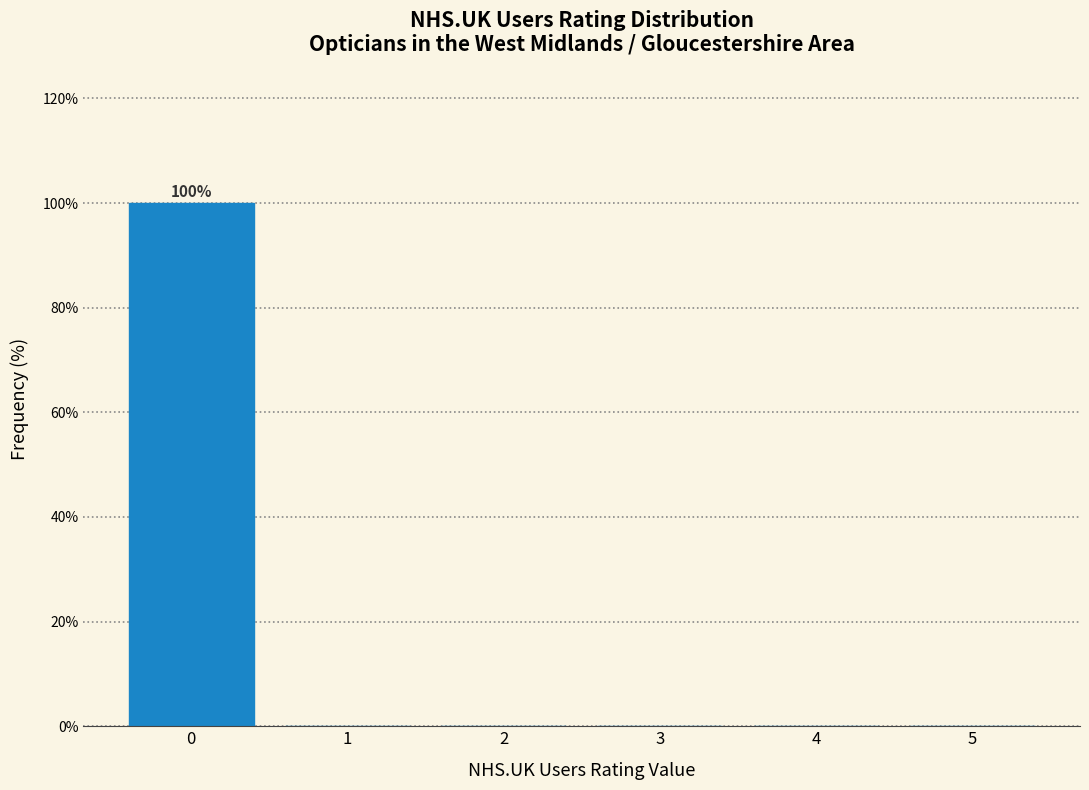

Which range on the x-axis has the tallest bar?

-0.5 to 0.5